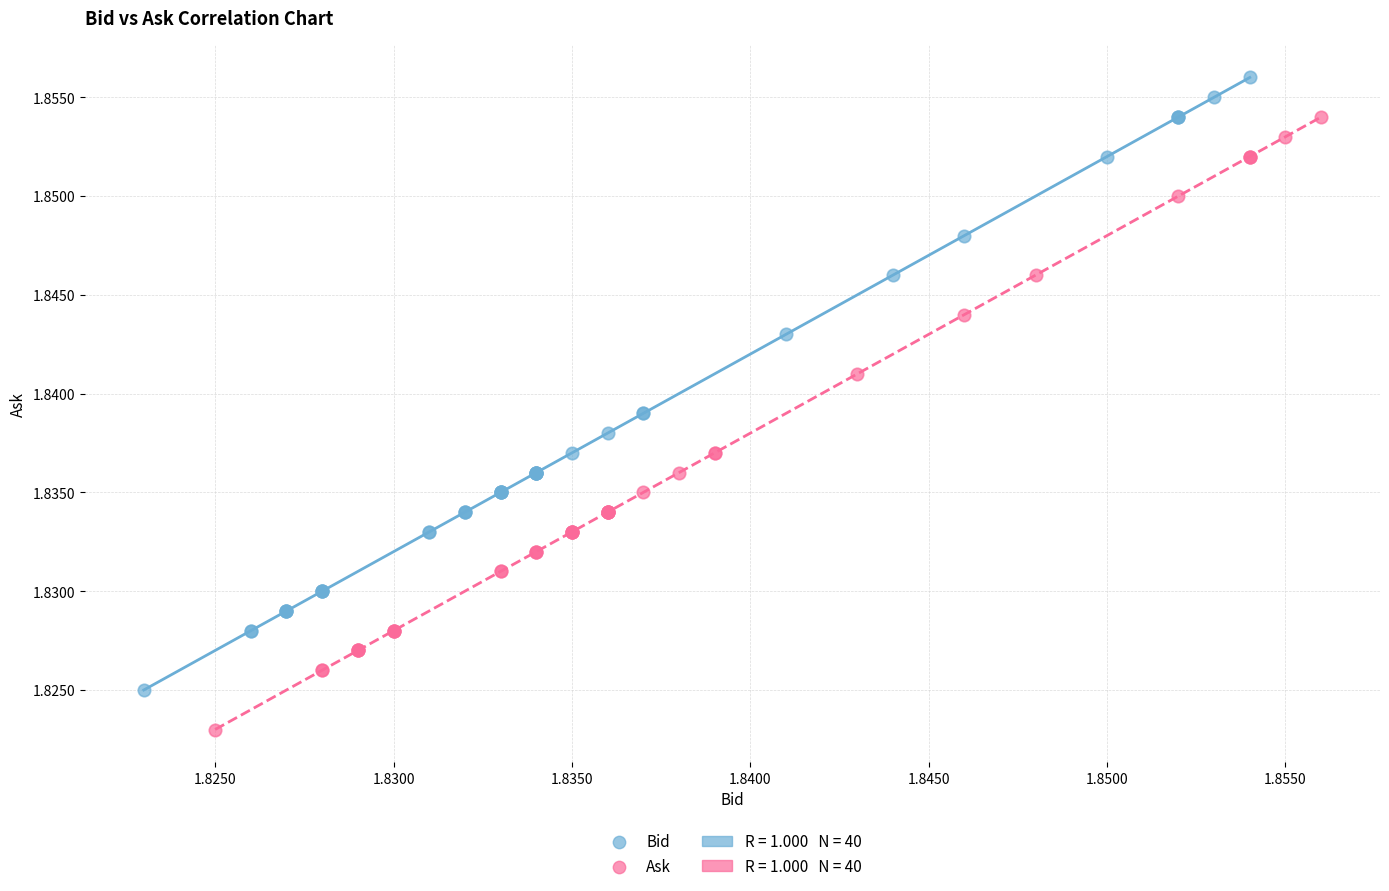

Which series reaches the maximum Y coordinate?

Bid